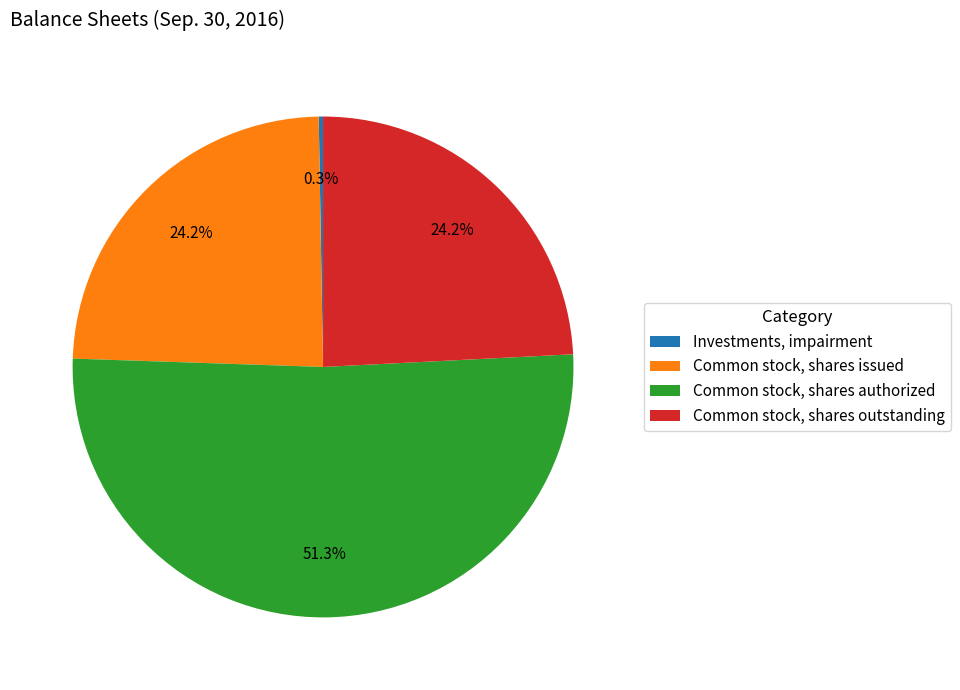

Is the sum of Common stock, shares outstanding and Common stock, shares issued greater than half?

No